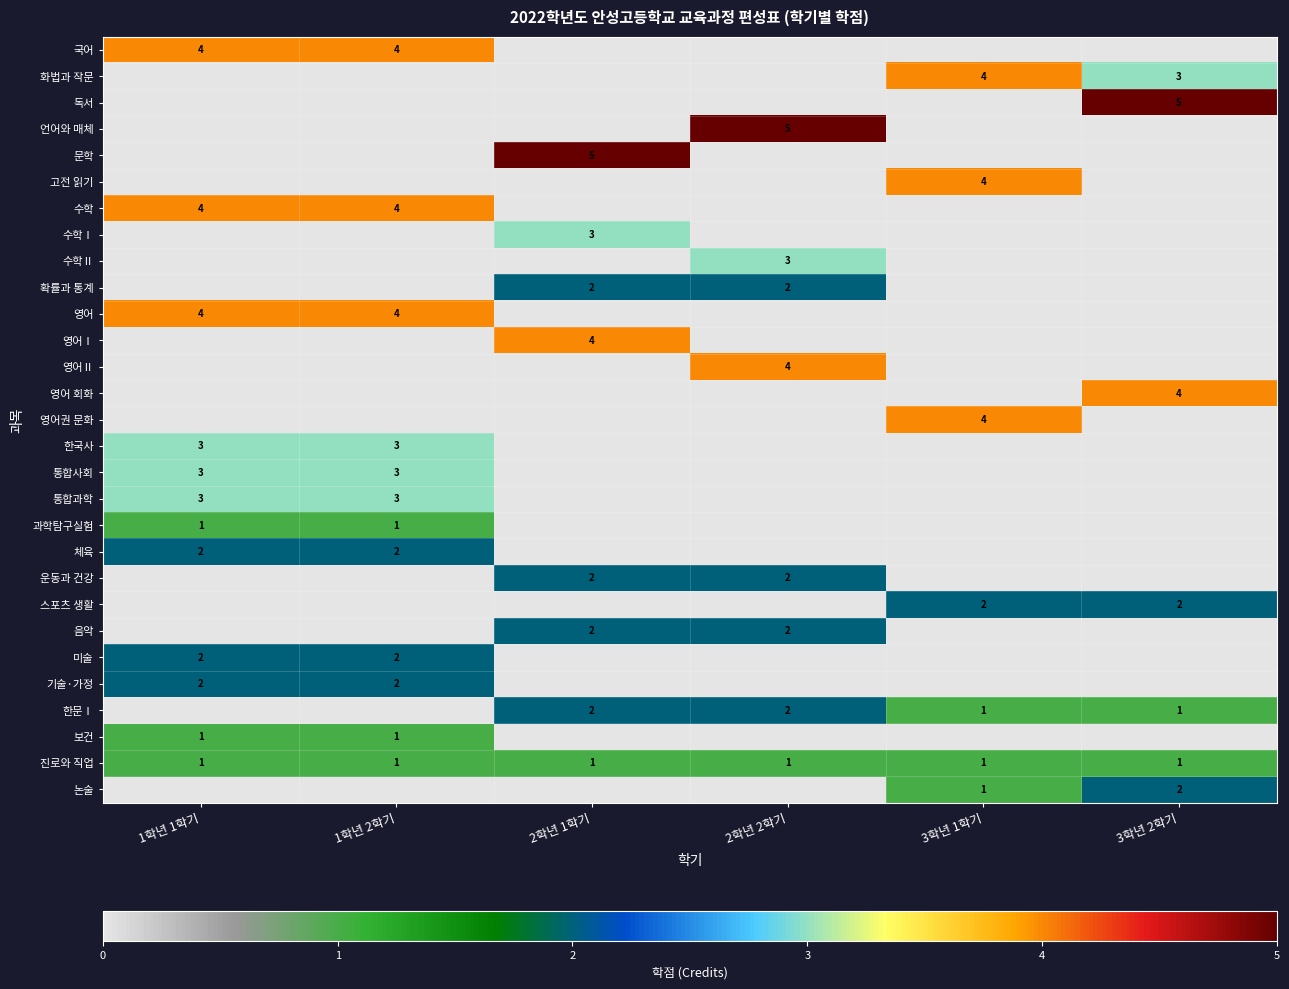

What is the sum of the 음악 values at 2학년 2학기 and 2학년 1학기?

4